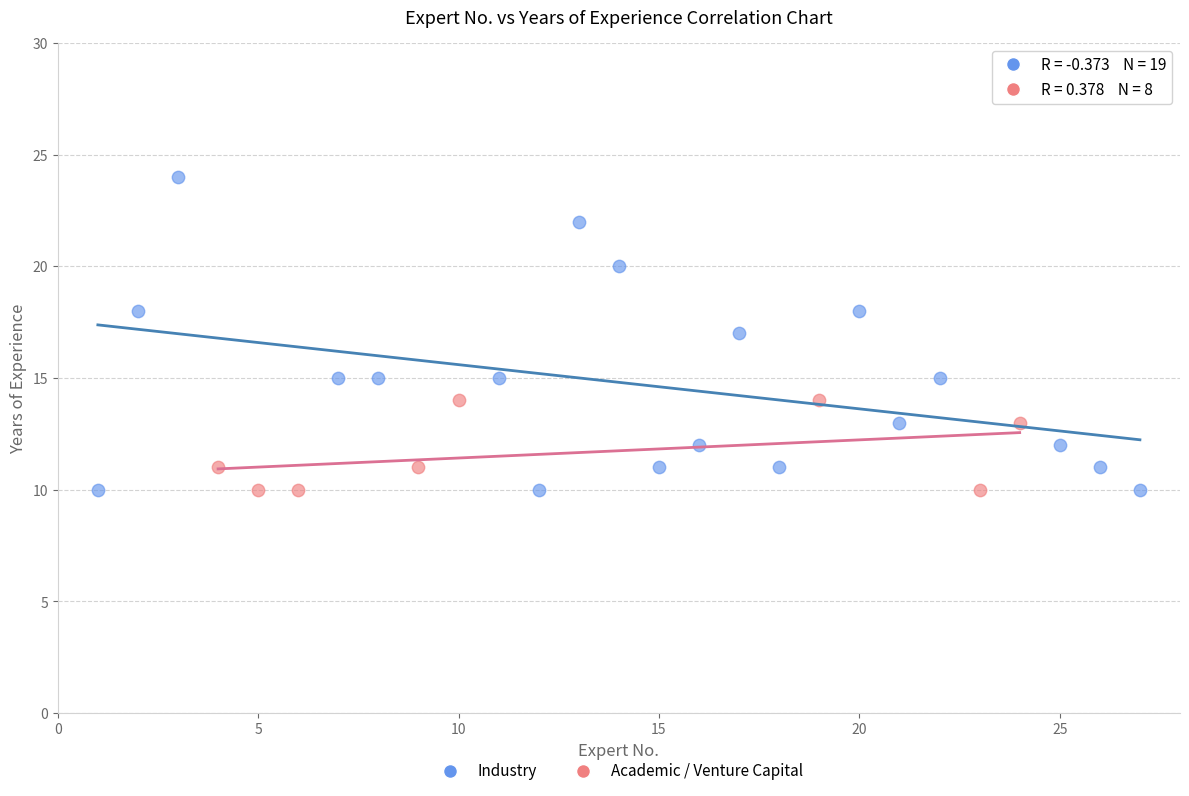

Which series has the largest Y range (max minus min)?

Industry